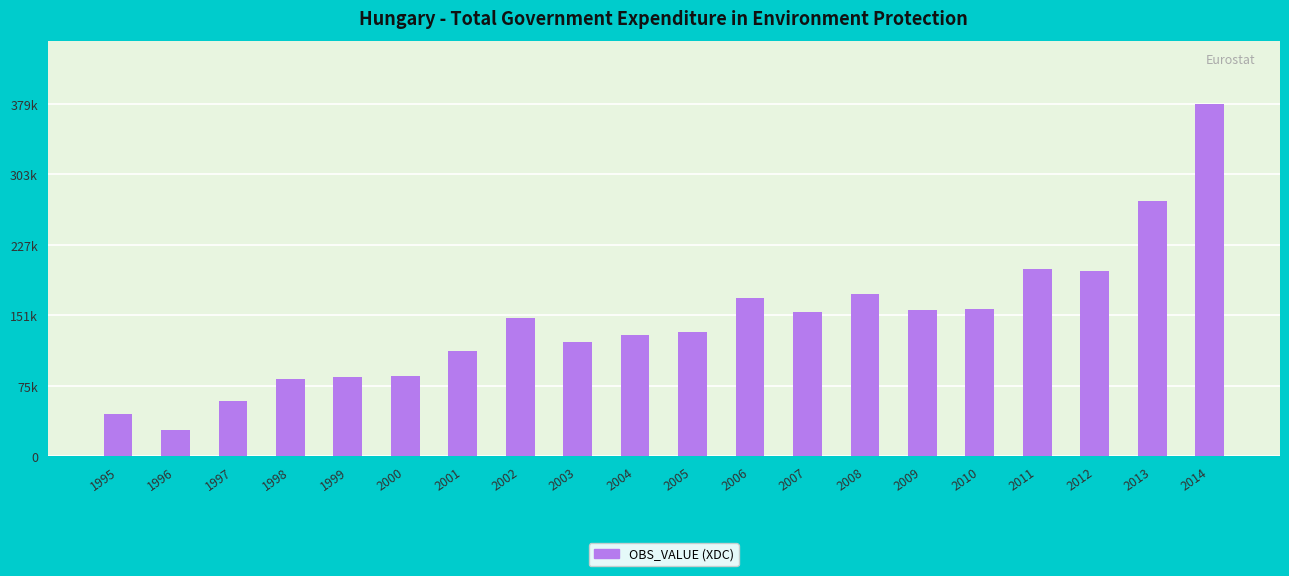

At which category does the chart reach its minimum across all series?

1996